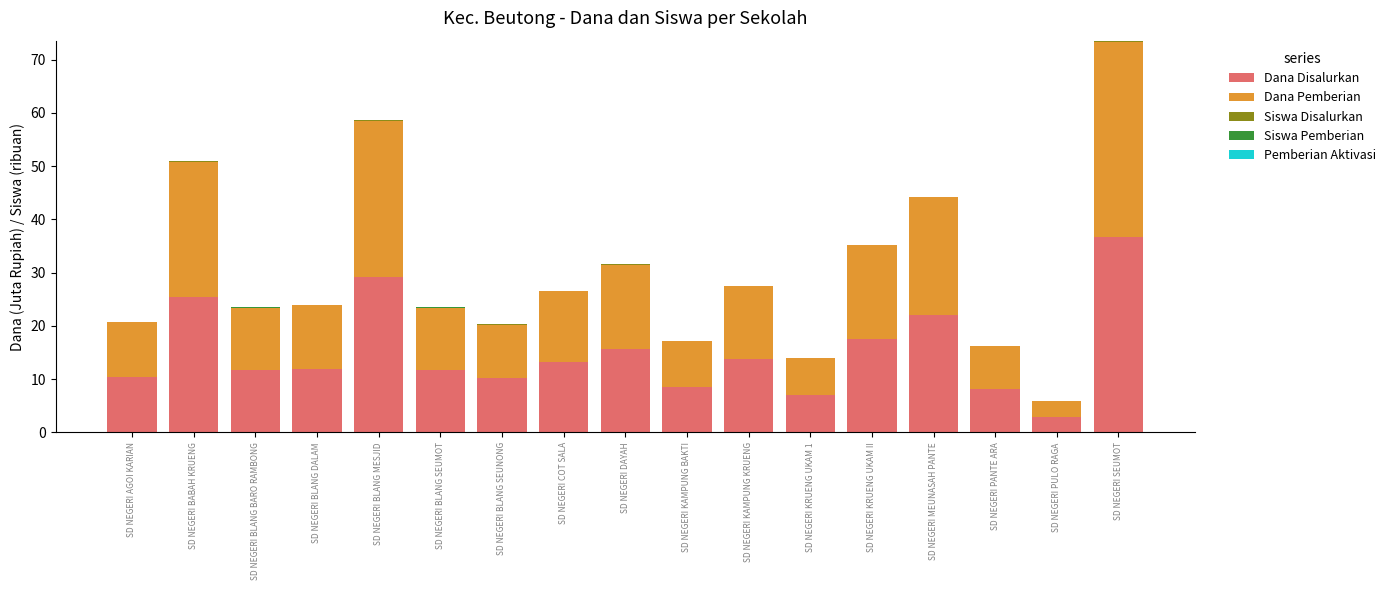

What is the highest value of the Dana Disalurkan series?

36.7